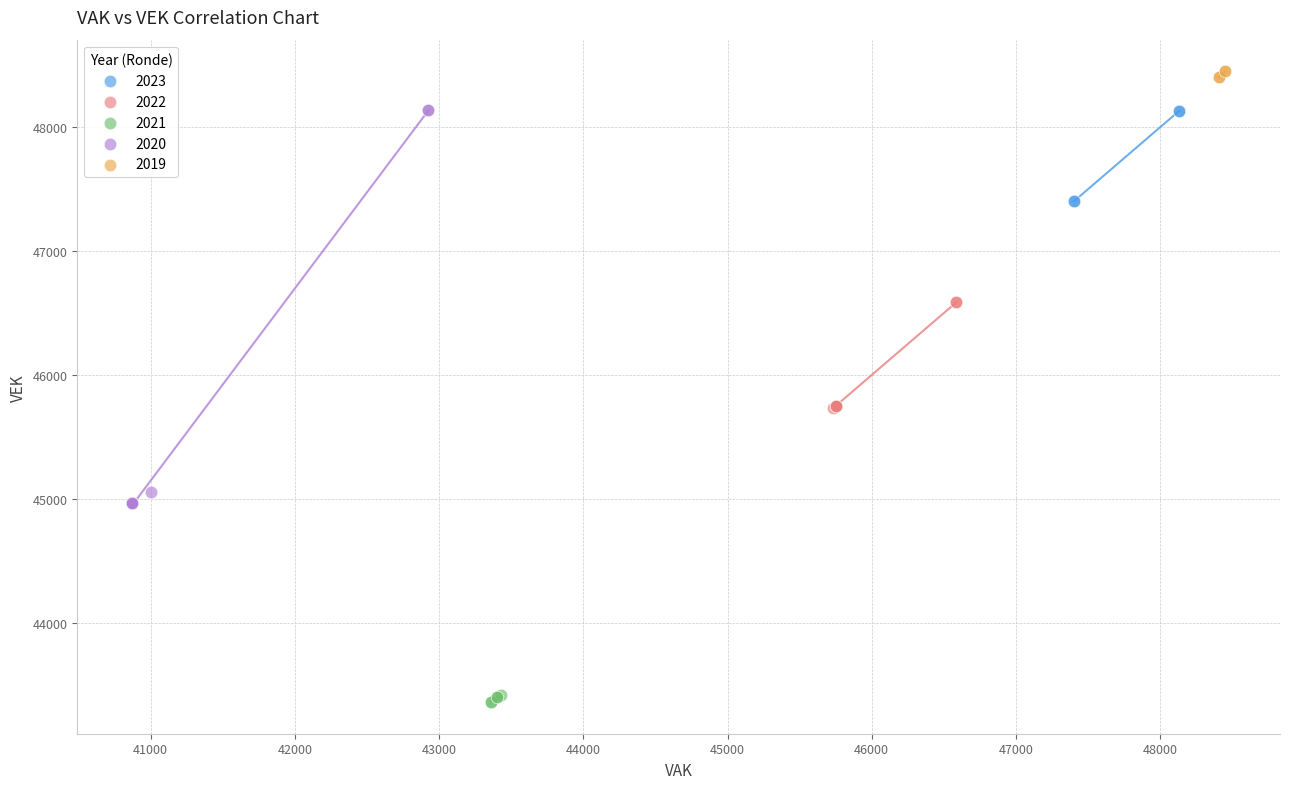

Which series has the widest spread of Y values?

2020